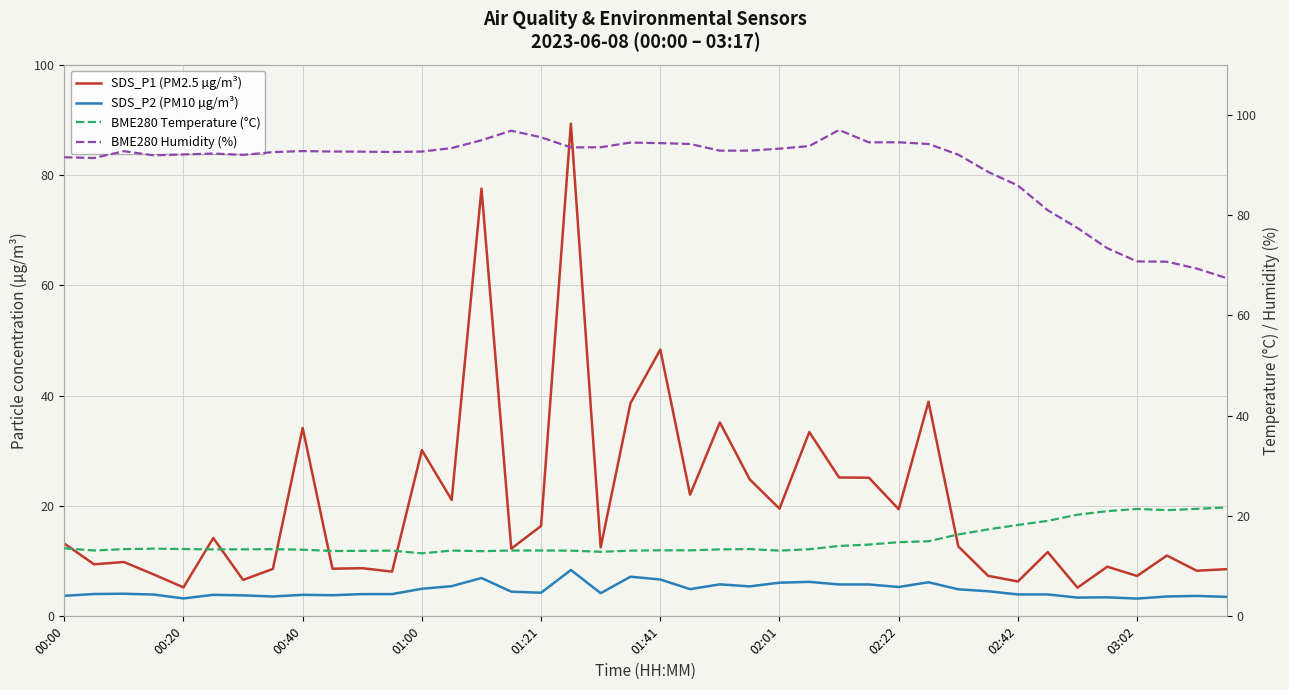

What is the lowest value of the SDS_P1 (PM2.5 µg/m³) series?

5.2